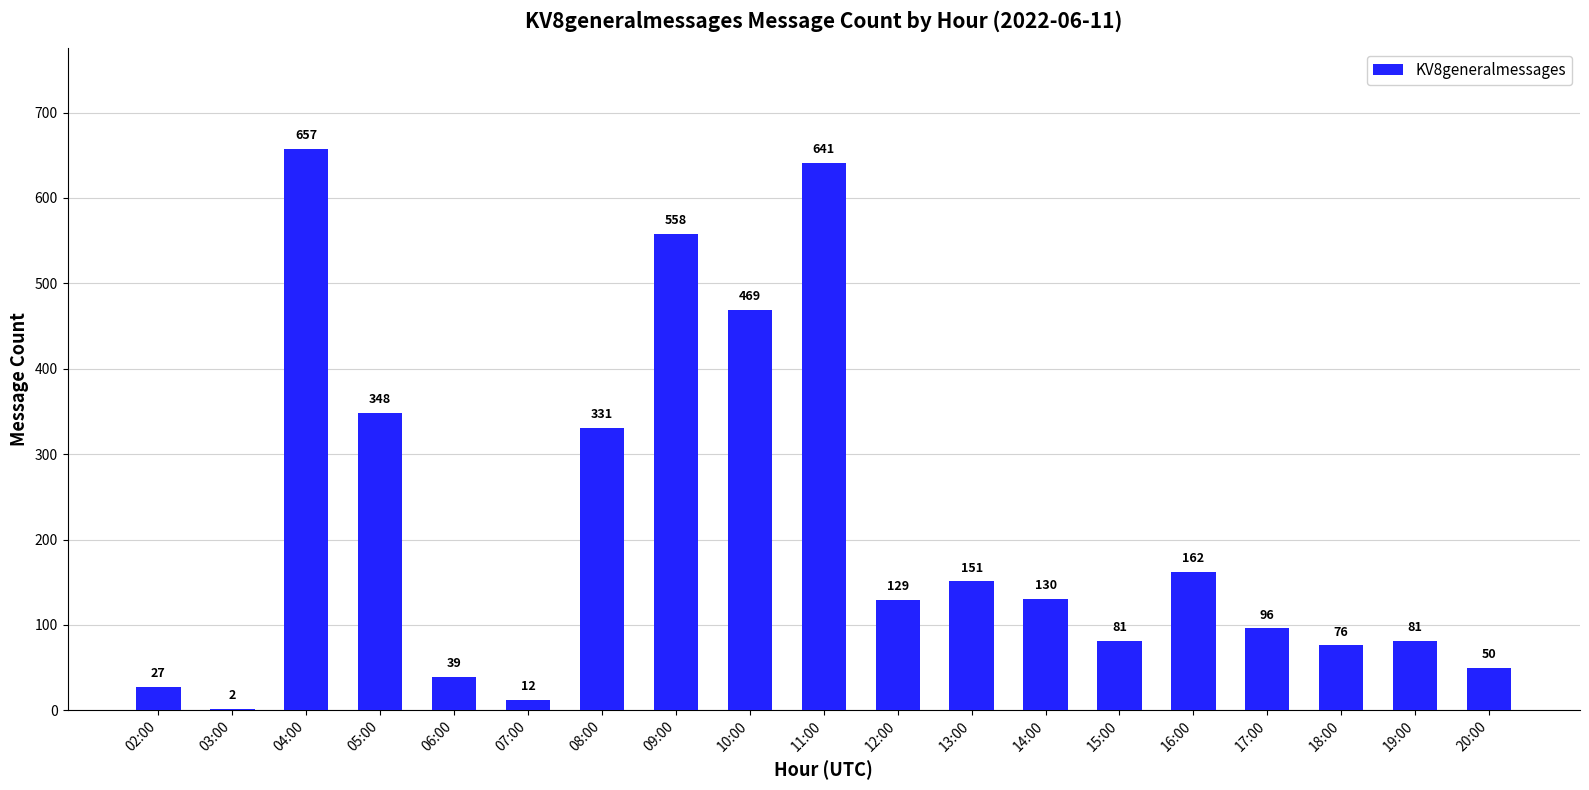

The chart shows a value of 641 at 11:00. True or false?

True